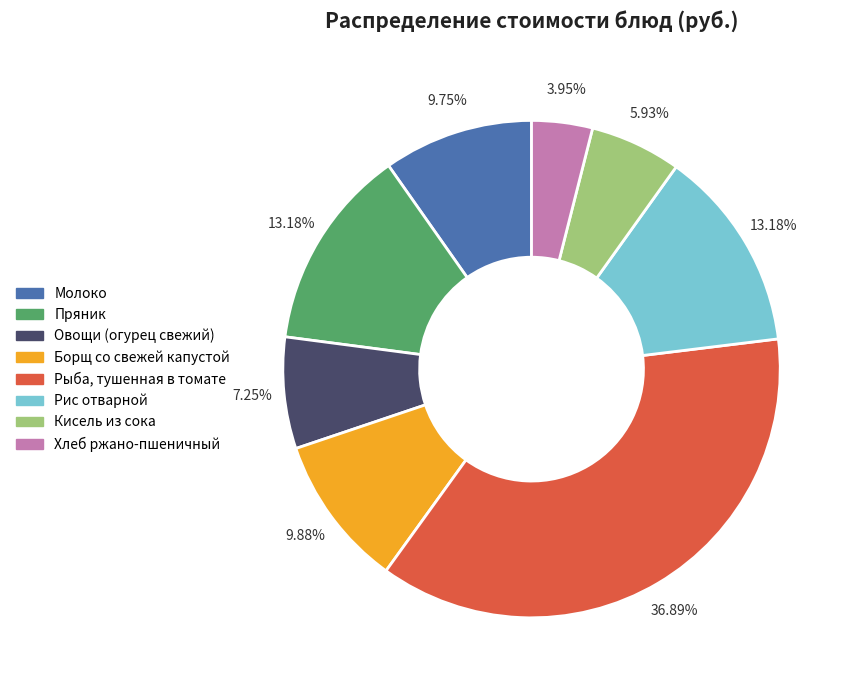

To the nearest percent, what percentage of the pie is Кисель из сока?

6%